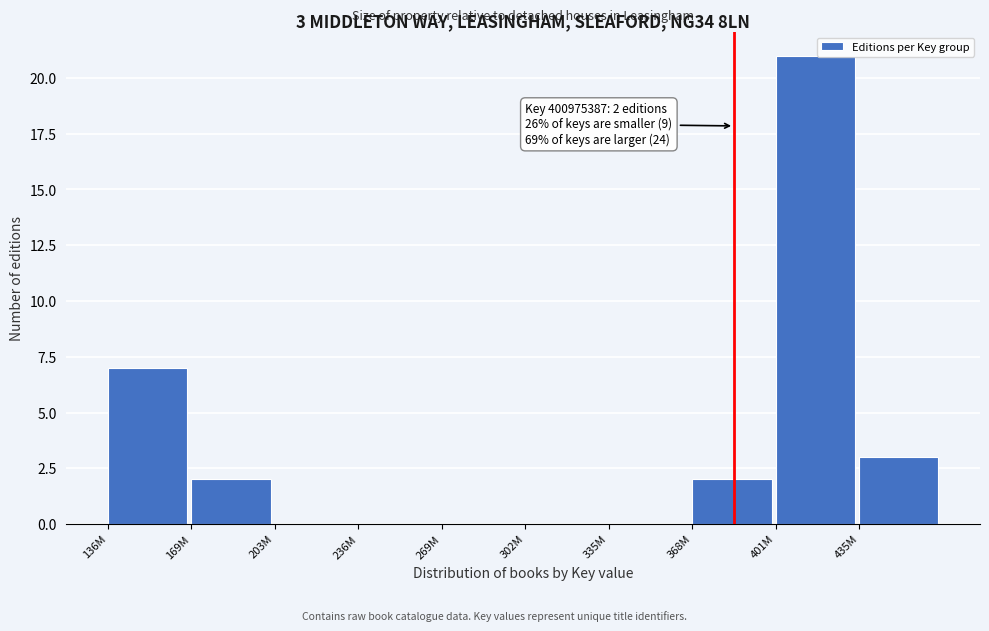

Reading left to right, extract all data points from this chart.

136M=7	169M=2	203M=0	236M=0	269M=0	302M=0	335M=0	368M=2	401M=21	435M=3